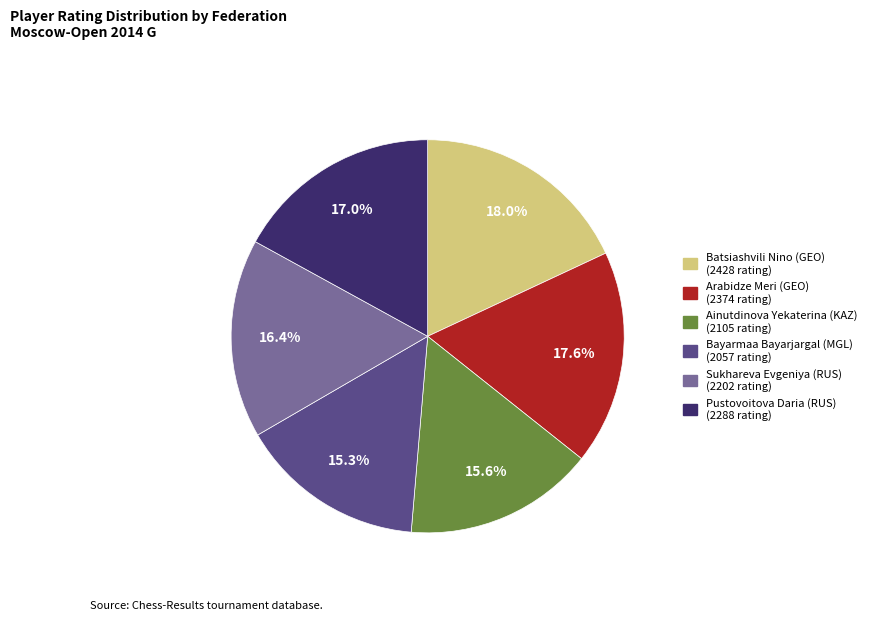

Is it true that Ainutdinova Yekaterina (KAZ) is 16% of the pie?

True